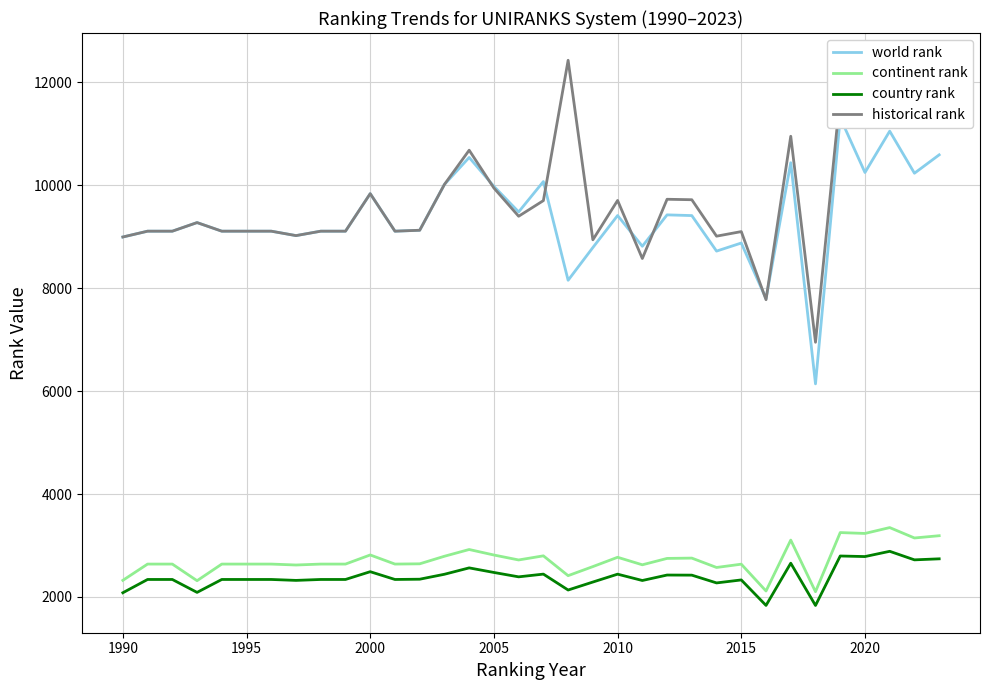

The value of country rank at 2010 is 4164. True or false?

False